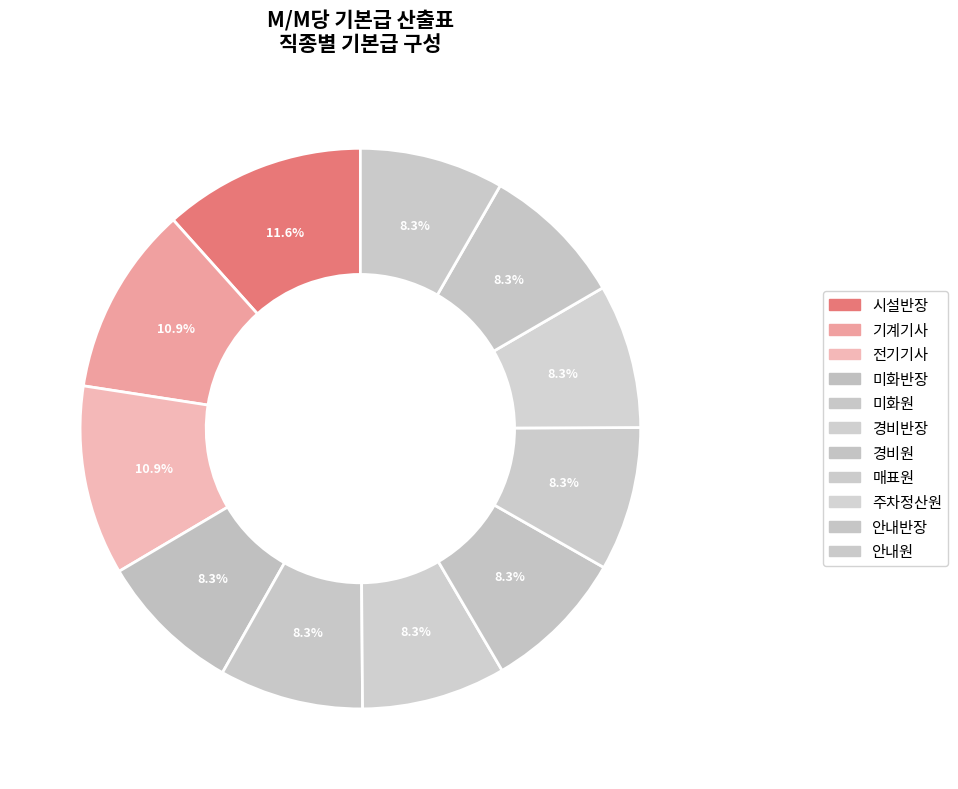

To the nearest percent, what percentage of the pie is 안내반장?

8%